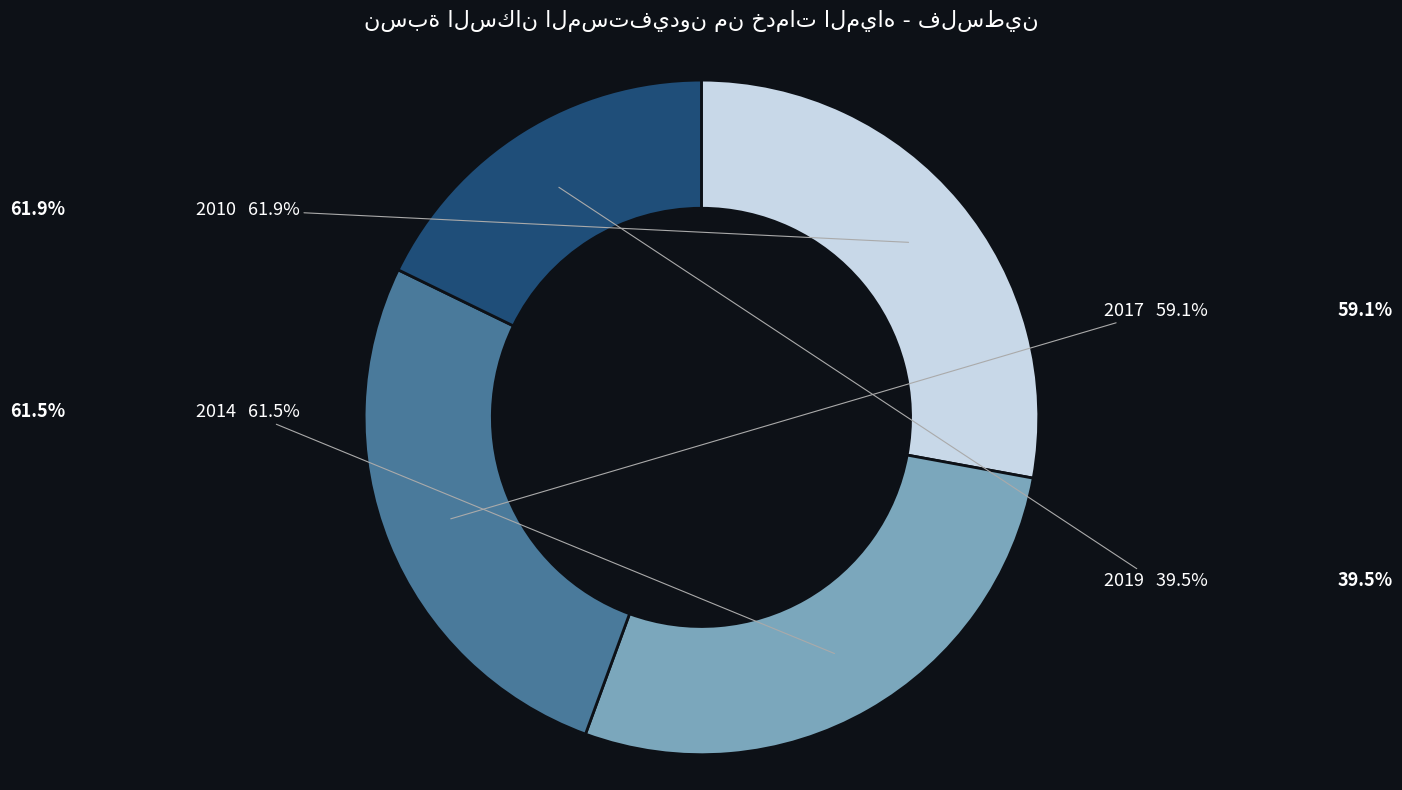

What percentage is the 2017 slice, to the nearest percent?

27%